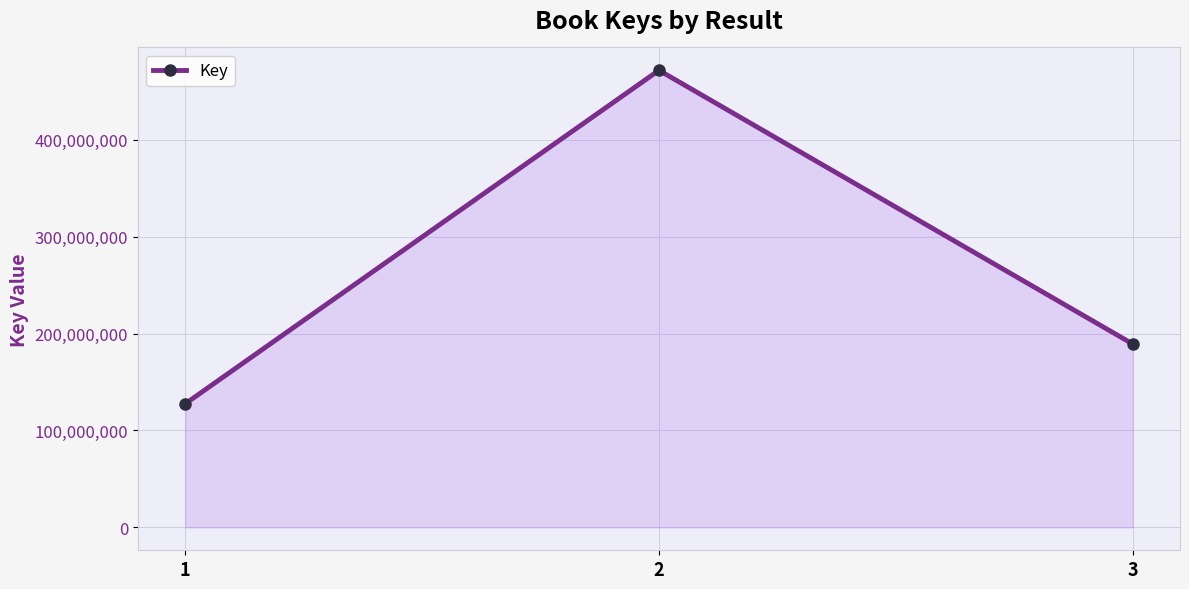

Between 1 and 3, which is larger?

3